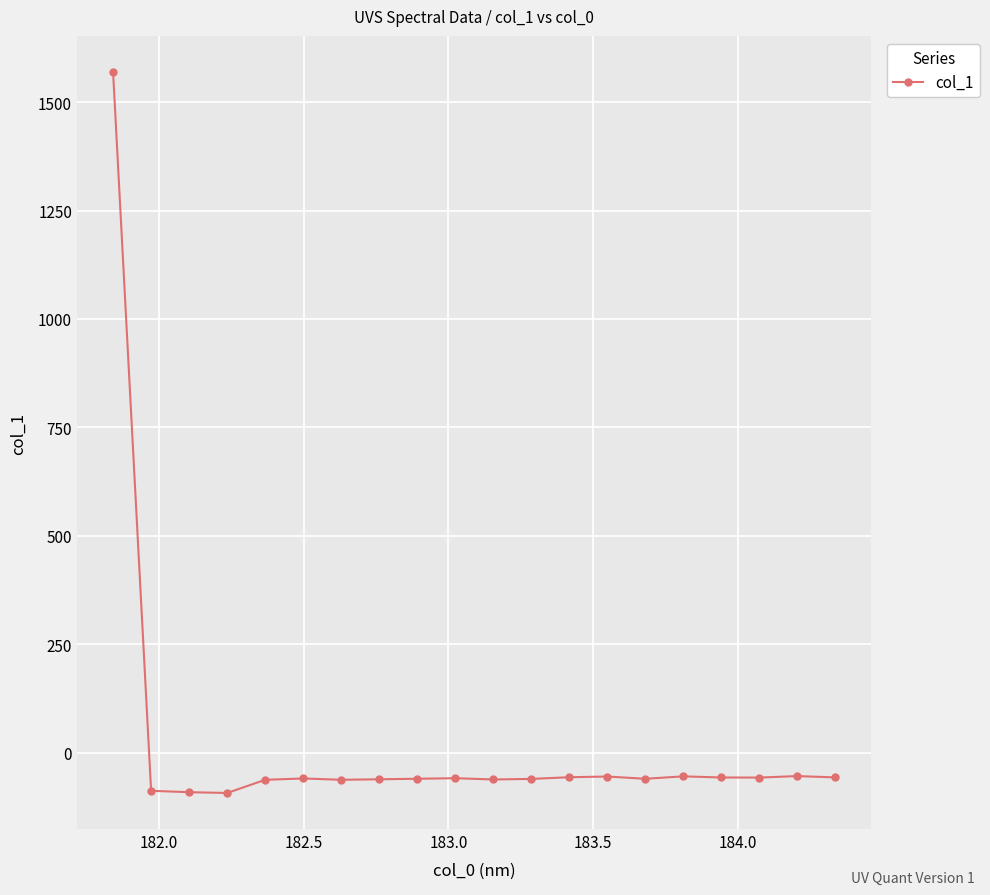

What is the value of the 20th point from the left?

-56.8